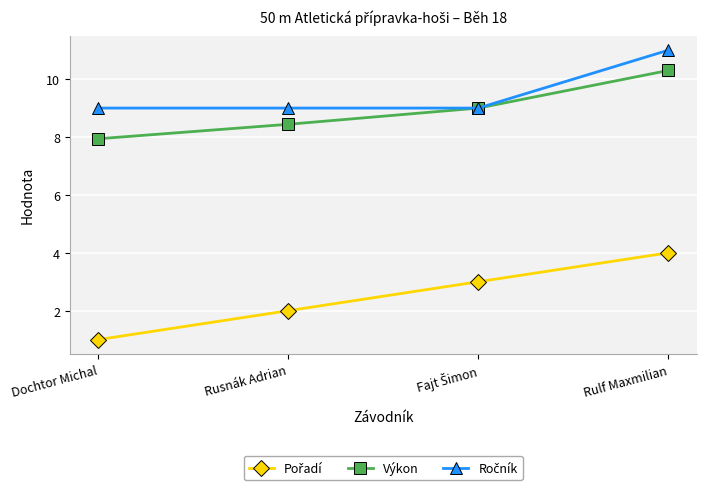

True or false: Výkon has a value of 14.7 at Rusnák Adrian.

False